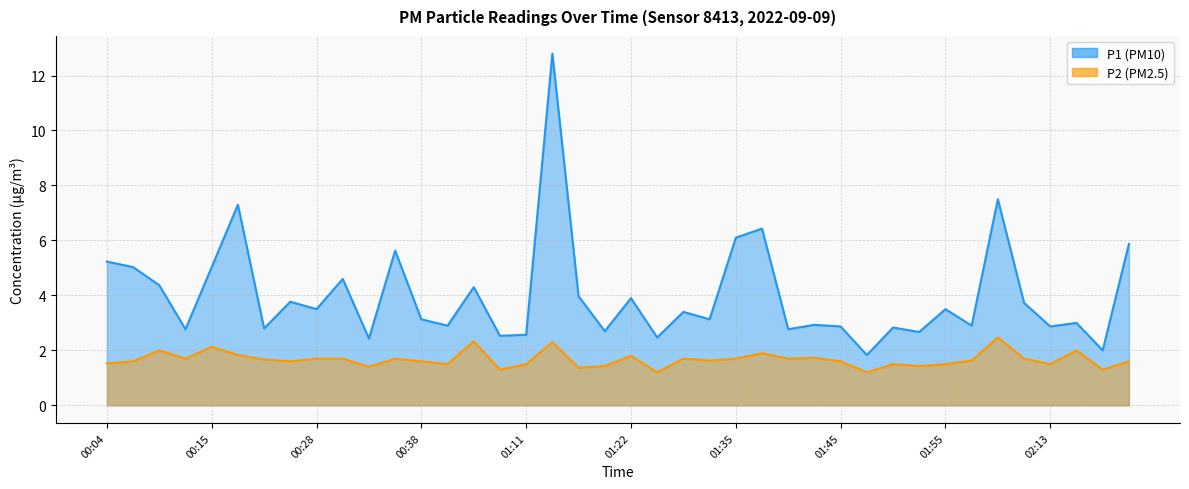

Reading right to left, extract all data points from this chart.

P1: 02:21=5.9	02:19=2.0	02:16=3.0	02:13=2.9	02:08=3.7	02:06=7.5	01:57=2.9	01:55=3.5	01:52=2.7	01:50=2.8	01:47=1.8	01:45=2.9	01:43=2.9	01:40=2.8	01:38=6.4	01:35=6.1	01:33=3.1	01:30=3.4	01:28=2.5	01:22=3.9	01:19=2.7	01:17=4.0	01:14=12.8	01:11=2.6	00:58=2.5	00:49=4.3	00:44=2.9	00:38=3.1	00:36=5.6	00:33=2.4	00:31=4.6	00:28=3.5	00:23=3.8	00:21=2.8	00:18=7.3	00:15=5.0	00:13=2.8	00:10=4.4	00:07=5.0	00:04=5.2
P2: 02:21=1.6	02:19=1.3	02:16=2.0	02:13=1.5	02:08=1.7	02:06=2.5	01:57=1.6	01:55=1.5	01:52=1.4	01:50=1.5	01:47=1.2	01:45=1.6	01:43=1.7	01:40=1.7	01:38=1.9	01:35=1.7	01:33=1.6	01:30=1.7	01:28=1.2	01:22=1.8	01:19=1.4	01:17=1.4	01:14=2.3	01:11=1.5	00:58=1.3	00:49=2.3	00:44=1.5	00:38=1.6	00:36=1.7	00:33=1.4	00:31=1.7	00:28=1.7	00:23=1.6	00:21=1.7	00:18=1.8	00:15=2.1	00:13=1.7	00:10=2.0	00:07=1.6	00:04=1.5